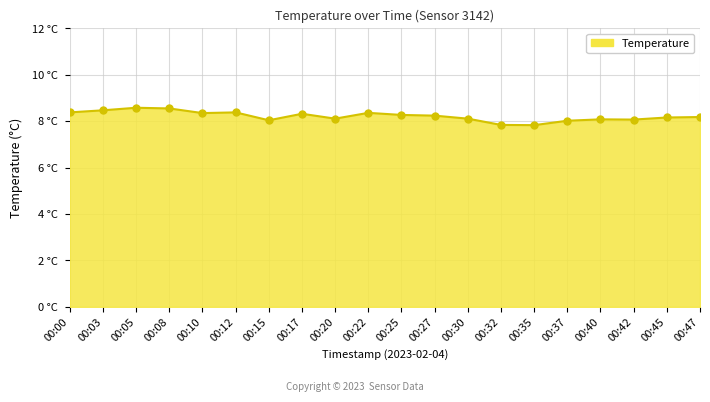

Does the chart display data point markers on the line(s)?

Yes